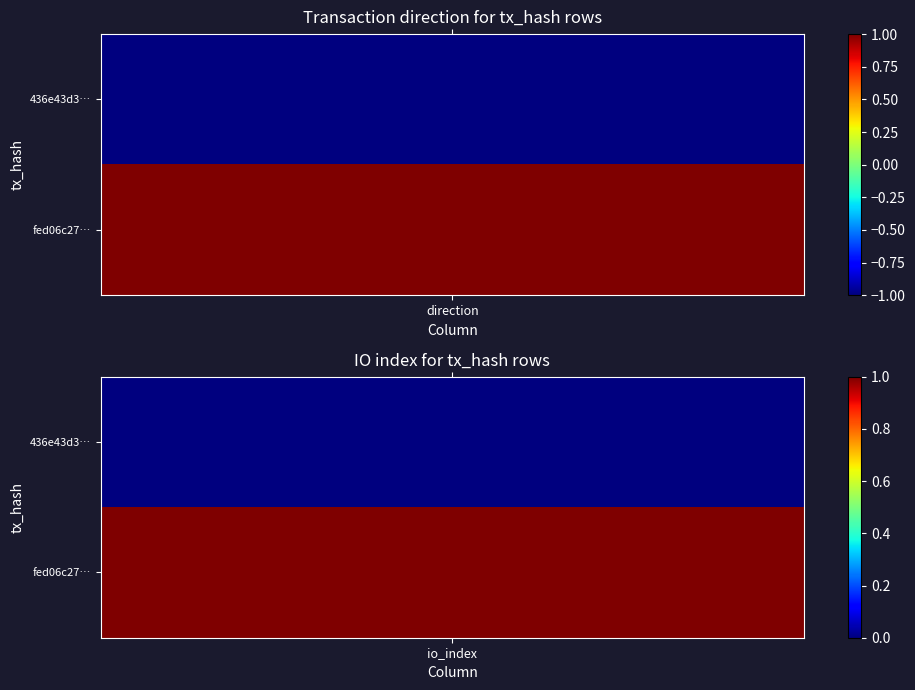

Which series has the largest total across all categories?

fed06c27e9201b02fe32ecce73291bb6aba20f6